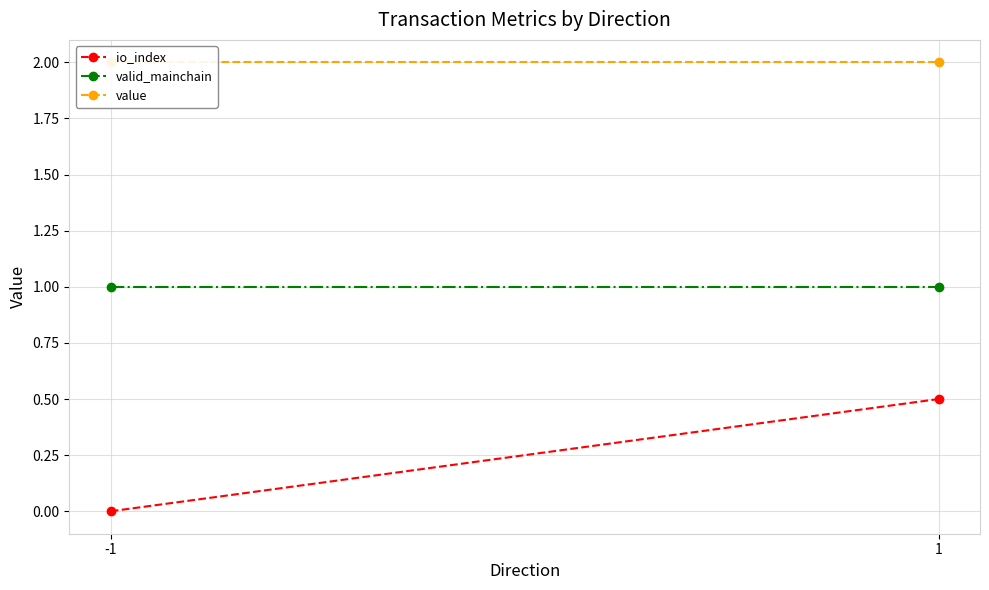

How many distinct data groups are displayed?

3